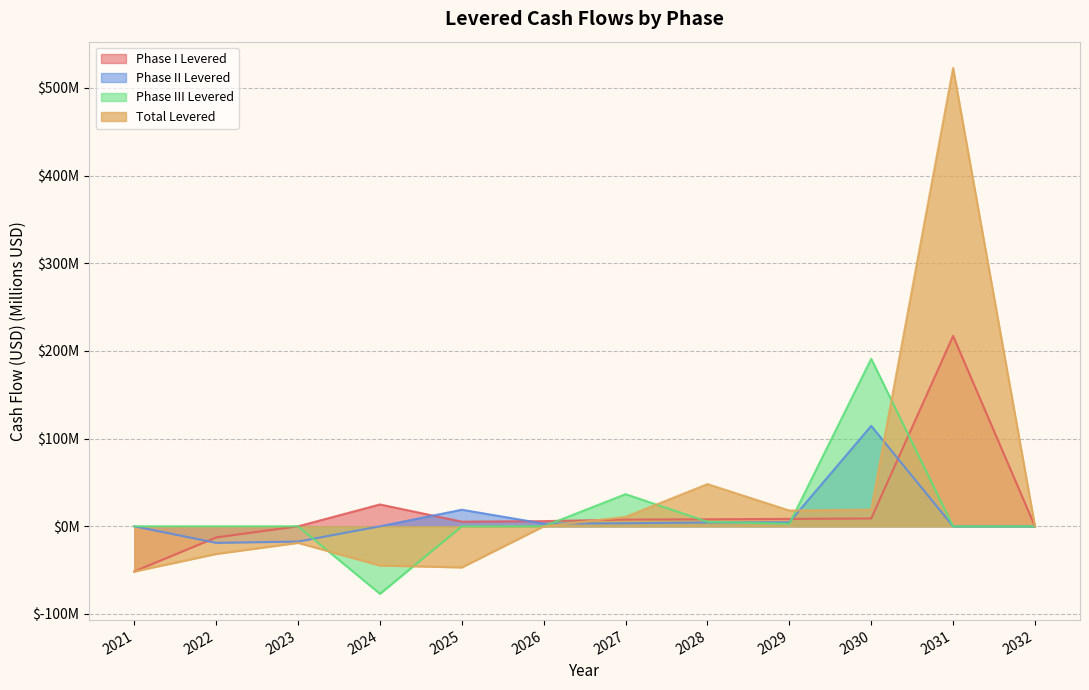

What is the difference between the second highest and second lowest values in the Phase II Levered series?

36.3